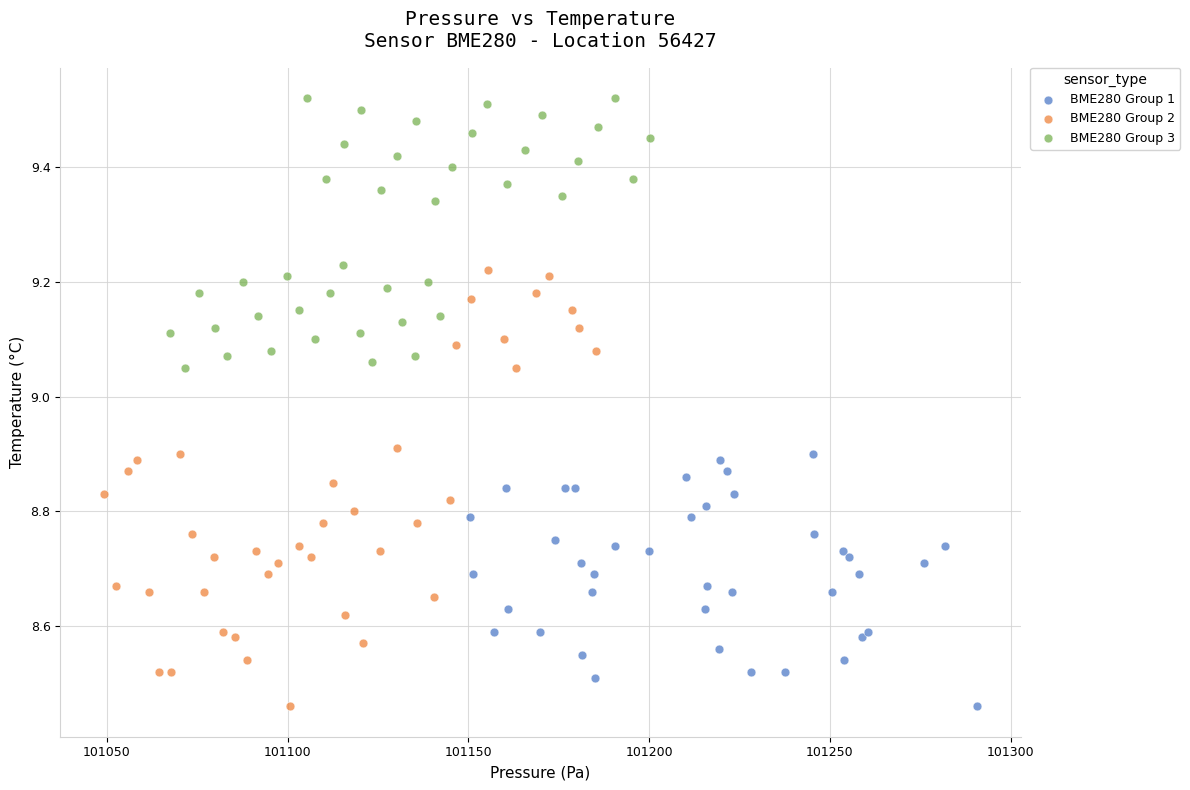

What are all the series names shown in the legend?

BME280 Group 1, BME280 Group 2, BME280 Group 3